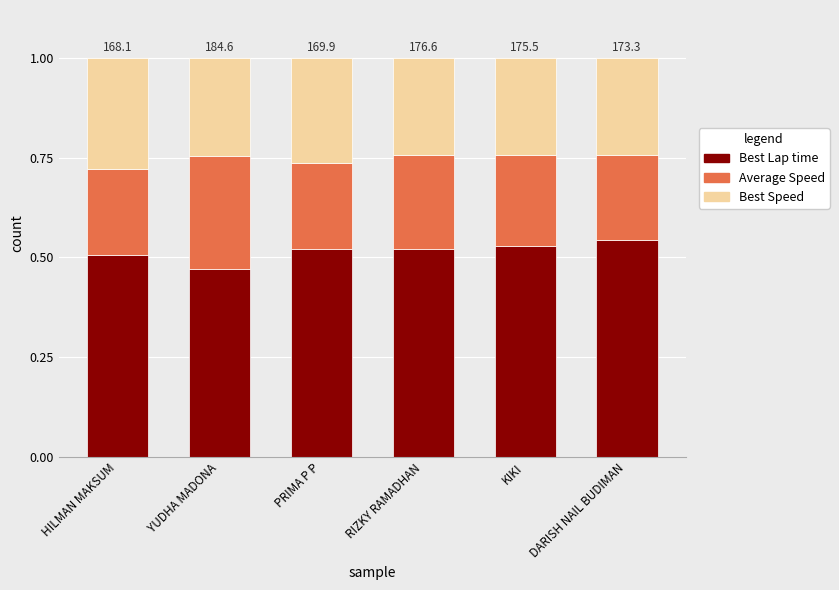

How many series are shown in this chart?

3